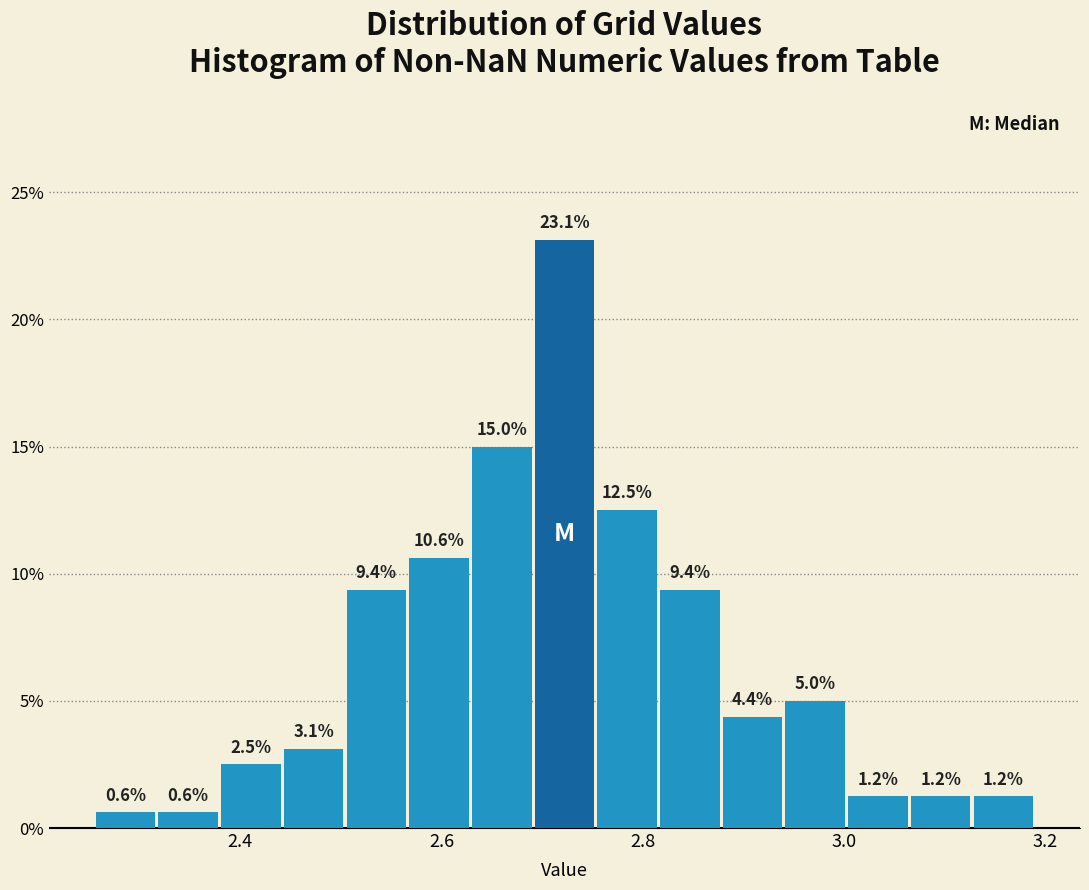

Read against the x-axis, roughly where is the centre of the tallest bar?

2.72